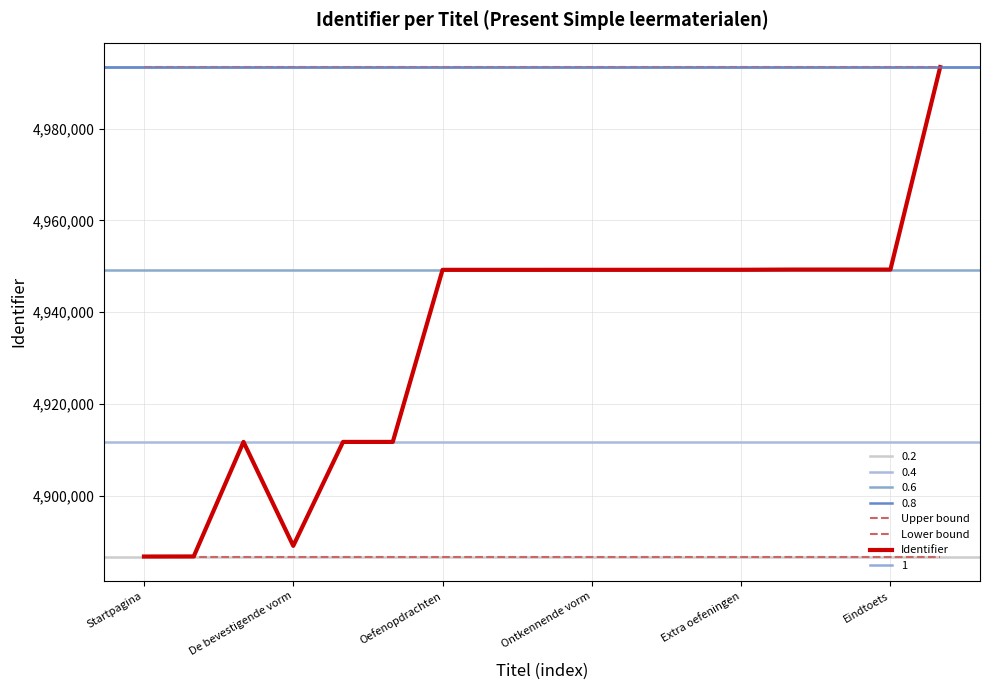

What position from the left is Oefenopdrachten?

7